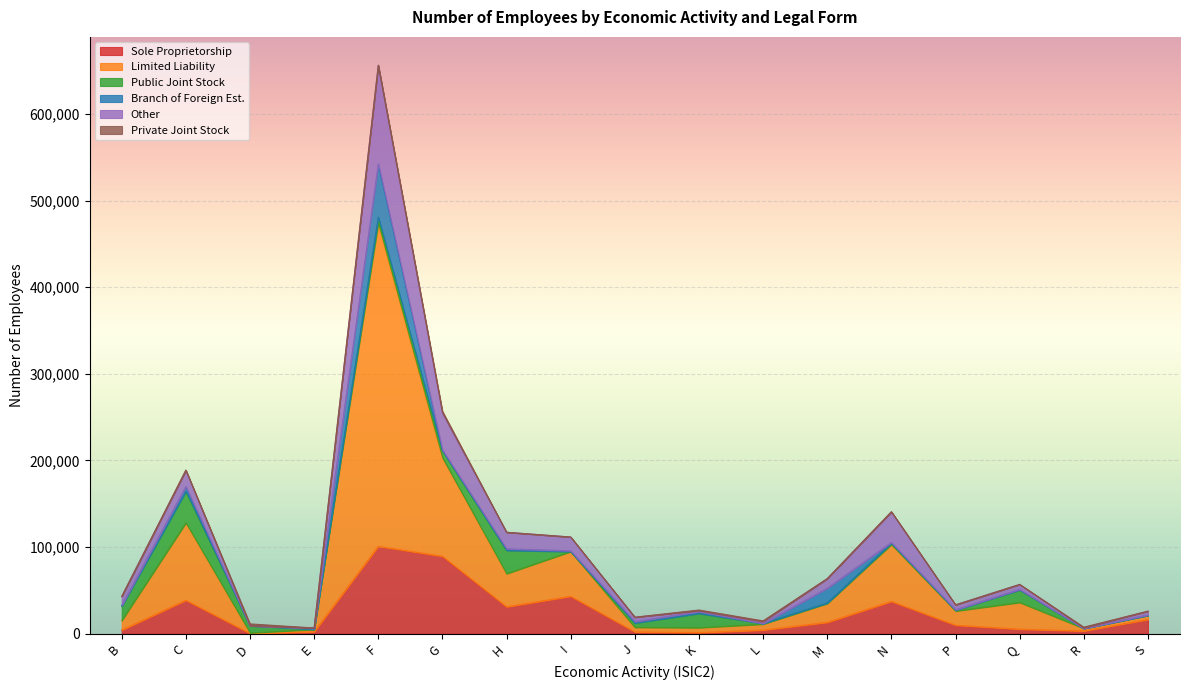

At which category is the sum across all series the highest?

F